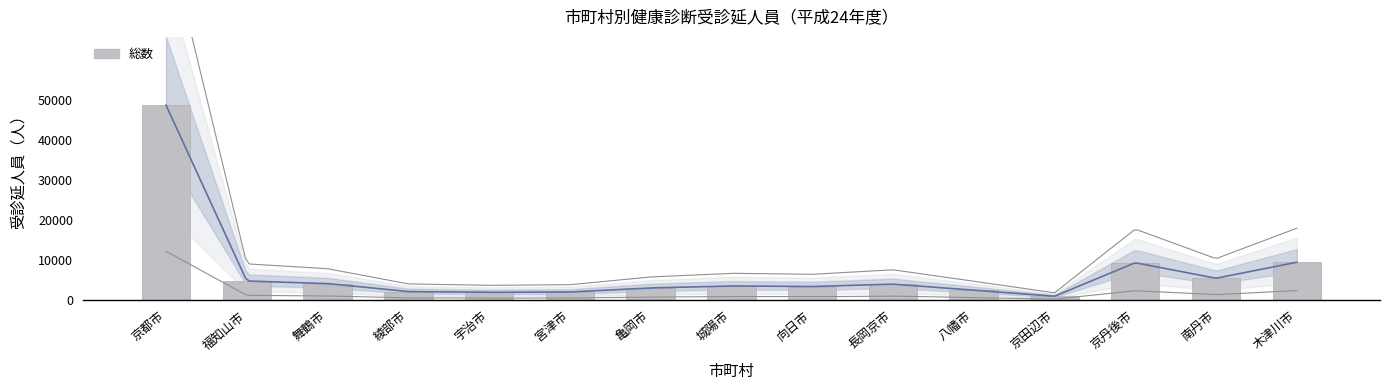

Rank the categories by value from highest to lowest.

京都市, 木津川市, 京丹後市, 南丹市, 福知山市, 舞鶴市, 長岡京市, 城陽市, 向日市, 亀岡市, 八幡市, 綾部市, 宮津市, 宇治市, 京田辺市